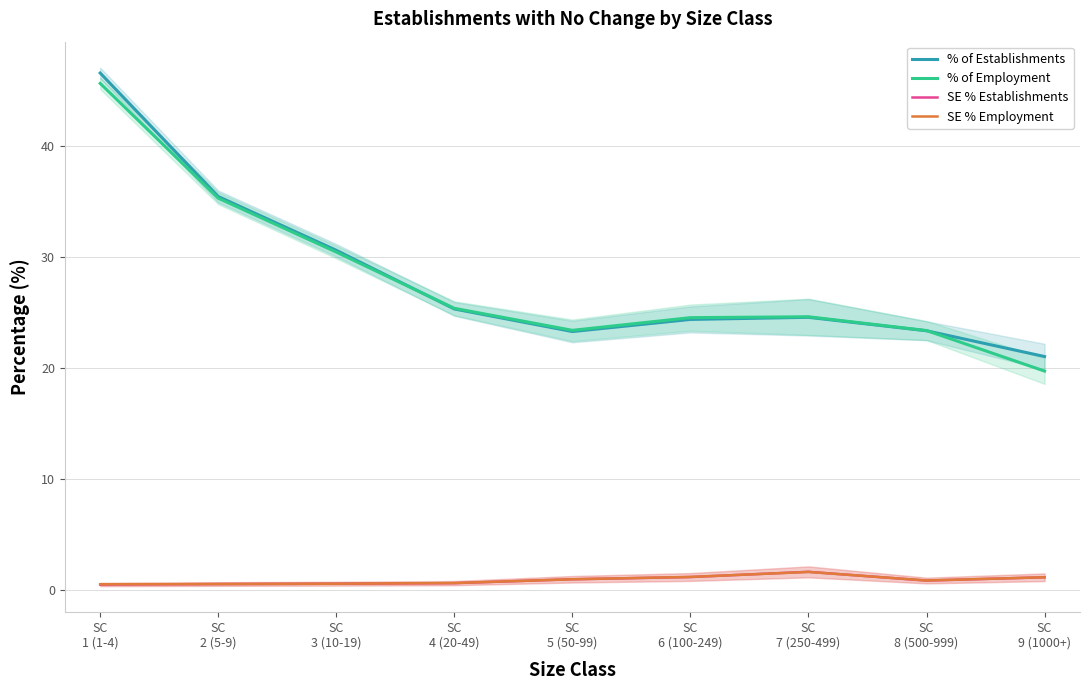

What is the lowest value of the % of Establishments series?

21.0